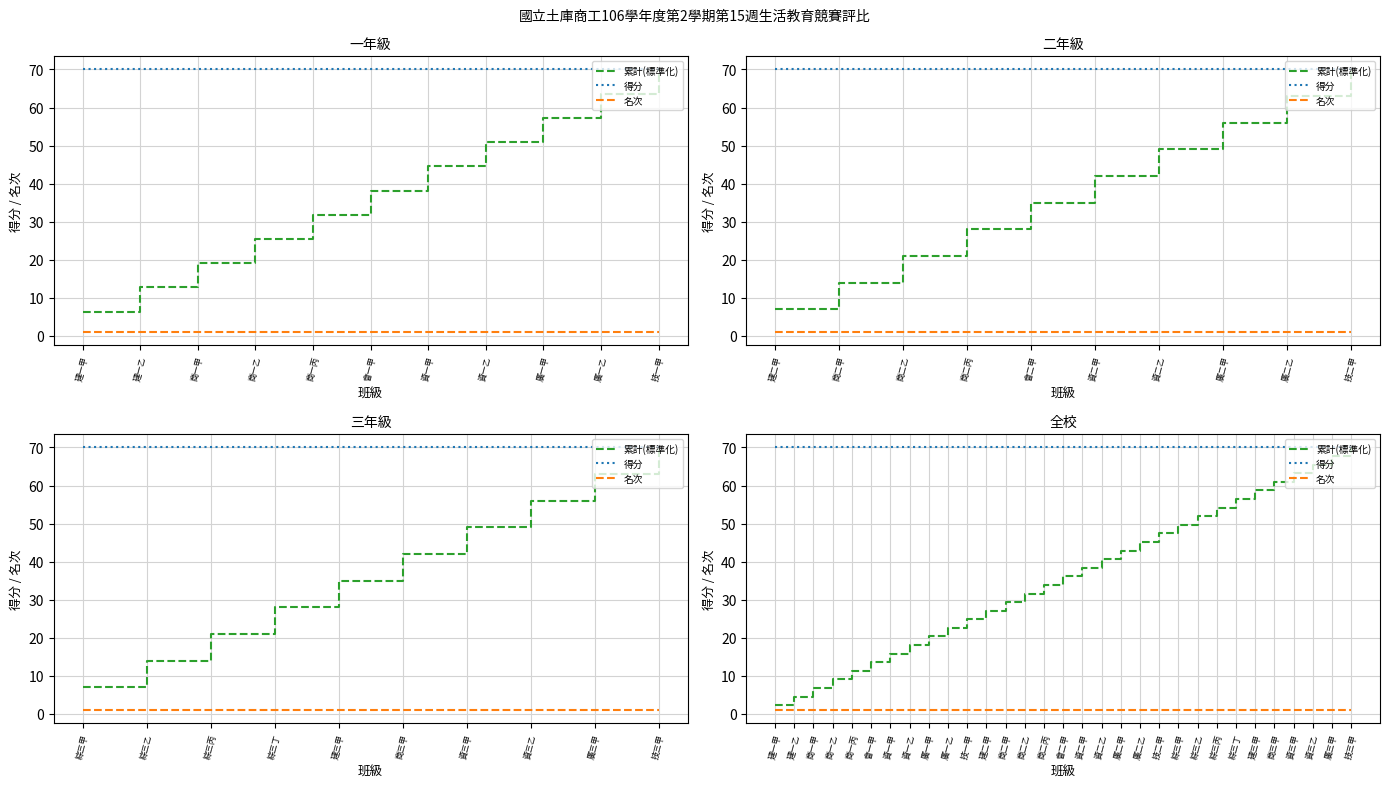

List the series in order of their peak value, lowest first.

名次, 累計(標準化), 得分